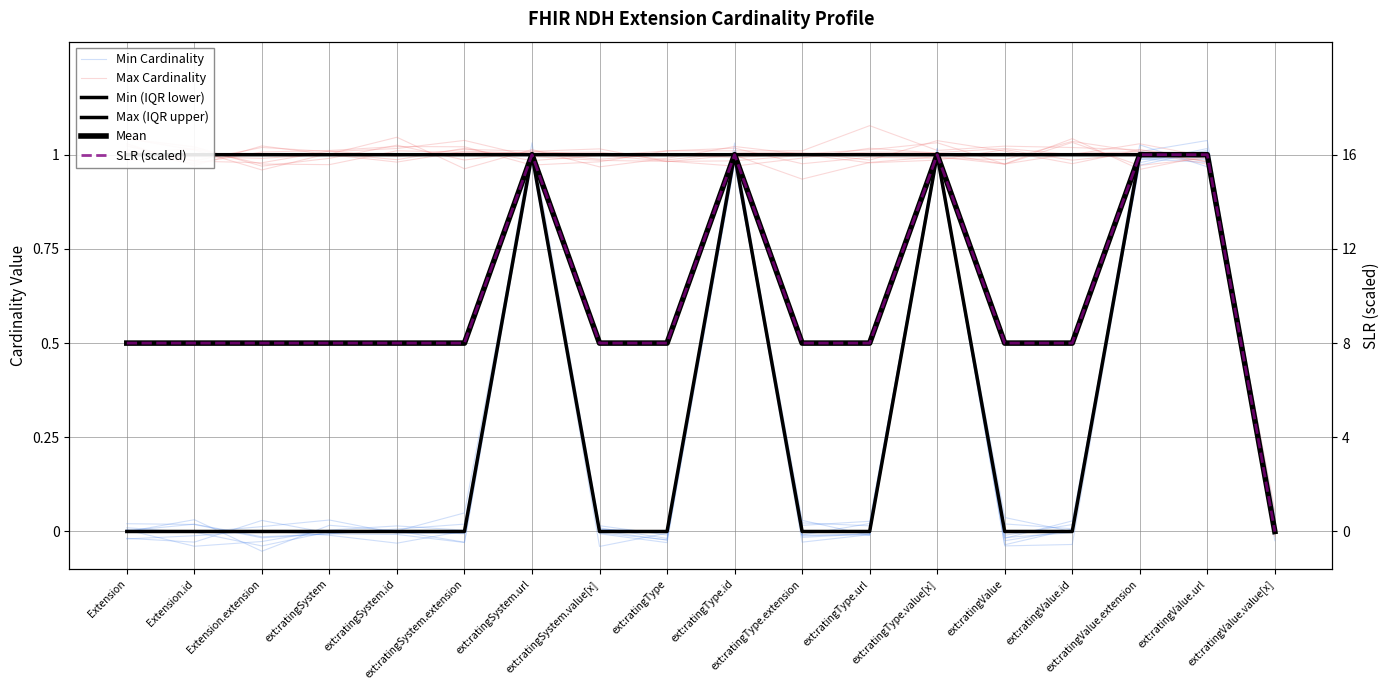

Reading left to right, what are all the values shown in this chart?

Min Cardinality: Extension=0.0	Extension.id=-0.0	Extension.extension=0.0	ext:ratingSystem=0.0	ext:ratingSystem.id=-0.0	ext:ratingSystem.extension=-0.0	ext:ratingSystem.url=1.0	ext:ratingSystem.value[x]=0.0	ext:ratingType=-0.0	ext:ratingType.id=1.0	ext:ratingType.extension=-0.0	ext:ratingType.url=-0.0	ext:ratingType.value[x]=1.0	ext:ratingValue=-0.0	ext:ratingValue.id=-0.0	ext:ratingValue.extension=1.0	ext:ratingValue.url=1.0	ext:ratingValue.value[x]=0.0
Max Cardinality: Extension=1.0	Extension.id=1.0	Extension.extension=1.0	ext:ratingSystem=1.0	ext:ratingSystem.id=1.0	ext:ratingSystem.extension=1.0	ext:ratingSystem.url=1.0	ext:ratingSystem.value[x]=1.0	ext:ratingType=1.0	ext:ratingType.id=1.0	ext:ratingType.extension=1.0	ext:ratingType.url=1.0	ext:ratingType.value[x]=1.0	ext:ratingValue=1.0	ext:ratingValue.id=1.0	ext:ratingValue.extension=1.0	ext:ratingValue.url=1.0	ext:ratingValue.value[x]=0.0
Min (IQR lower): Extension=0.0	Extension.id=0.0	Extension.extension=0.0	ext:ratingSystem=0.0	ext:ratingSystem.id=0.0	ext:ratingSystem.extension=0.0	ext:ratingSystem.url=1.0	ext:ratingSystem.value[x]=0.0	ext:ratingType=0.0	ext:ratingType.id=1.0	ext:ratingType.extension=0.0	ext:ratingType.url=0.0	ext:ratingType.value[x]=1.0	ext:ratingValue=0.0	ext:ratingValue.id=0.0	ext:ratingValue.extension=1.0	ext:ratingValue.url=1.0	ext:ratingValue.value[x]=0.0
Max (IQR upper): Extension=1.0	Extension.id=1.0	Extension.extension=1.0	ext:ratingSystem=1.0	ext:ratingSystem.id=1.0	ext:ratingSystem.extension=1.0	ext:ratingSystem.url=1.0	ext:ratingSystem.value[x]=1.0	ext:ratingType=1.0	ext:ratingType.id=1.0	ext:ratingType.extension=1.0	ext:ratingType.url=1.0	ext:ratingType.value[x]=1.0	ext:ratingValue=1.0	ext:ratingValue.id=1.0	ext:ratingValue.extension=1.0	ext:ratingValue.url=1.0	ext:ratingValue.value[x]=0.0
Mean: Extension=0.5	Extension.id=0.5	Extension.extension=0.5	ext:ratingSystem=0.5	ext:ratingSystem.id=0.5	ext:ratingSystem.extension=0.5	ext:ratingSystem.url=1.0	ext:ratingSystem.value[x]=0.5	ext:ratingType=0.5	ext:ratingType.id=1.0	ext:ratingType.extension=0.5	ext:ratingType.url=0.5	ext:ratingType.value[x]=1.0	ext:ratingValue=0.5	ext:ratingValue.id=0.5	ext:ratingValue.extension=1.0	ext:ratingValue.url=1.0	ext:ratingValue.value[x]=0.0
SLR (scaled): Extension=0.5	Extension.id=0.5	Extension.extension=0.5	ext:ratingSystem=0.5	ext:ratingSystem.id=0.5	ext:ratingSystem.extension=0.5	ext:ratingSystem.url=1.0	ext:ratingSystem.value[x]=0.5	ext:ratingType=0.5	ext:ratingType.id=1.0	ext:ratingType.extension=0.5	ext:ratingType.url=0.5	ext:ratingType.value[x]=1.0	ext:ratingValue=0.5	ext:ratingValue.id=0.5	ext:ratingValue.extension=1.0	ext:ratingValue.url=1.0	ext:ratingValue.value[x]=0.0